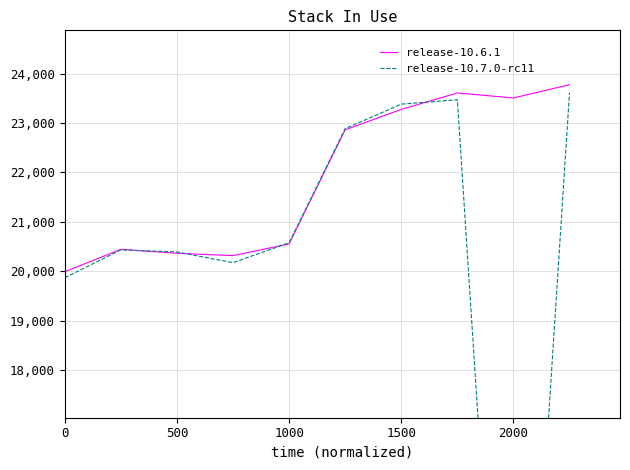

The release-10.6.1 series shows 23508.4 at 2000. True or false?

True